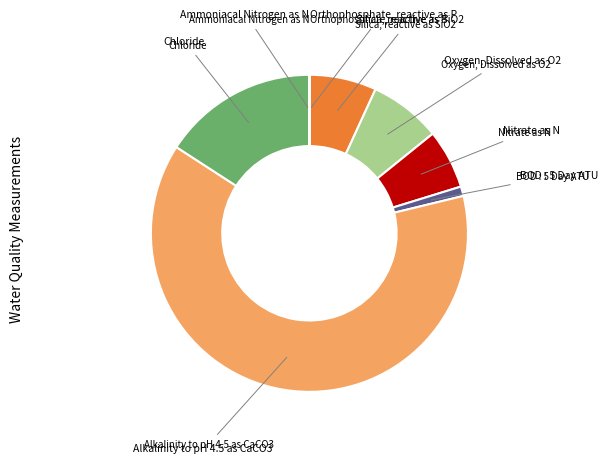

Is there a majority slice in this chart?

Yes